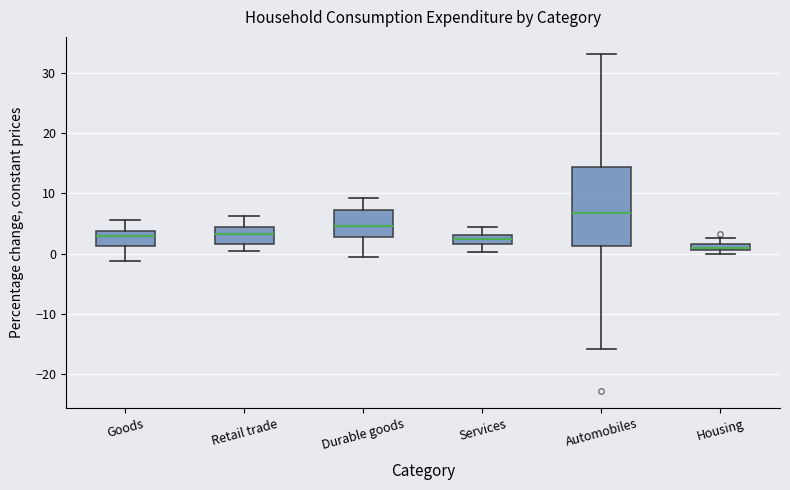

Which box is the tallest, from its lower edge to its upper edge?

Automobiles